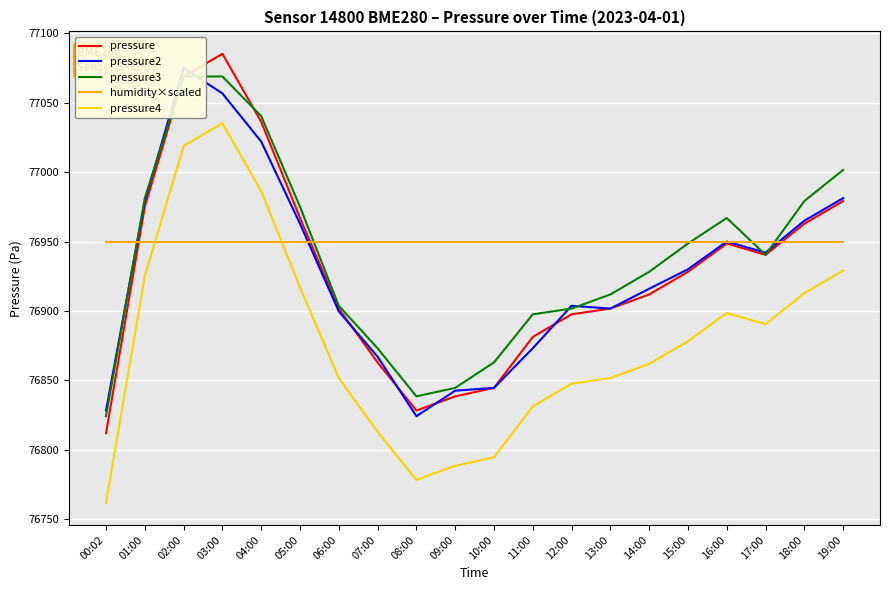

How many lines are shown in the chart?

5